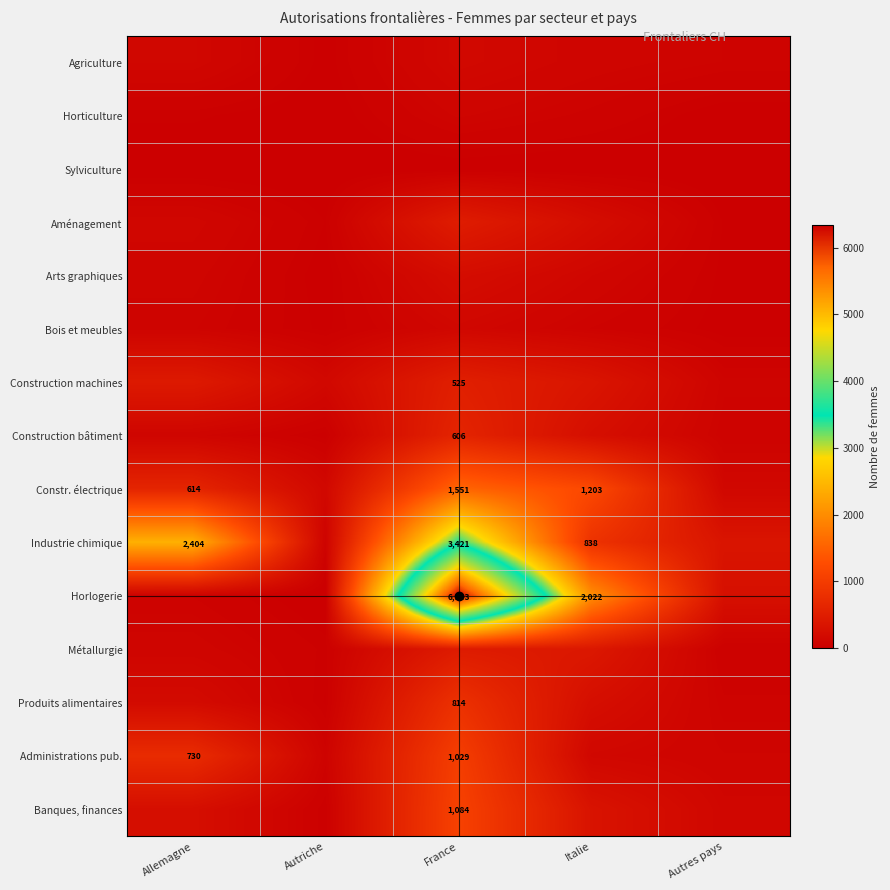

The Construction bâtiment series shows 419 at France. True or false?

False